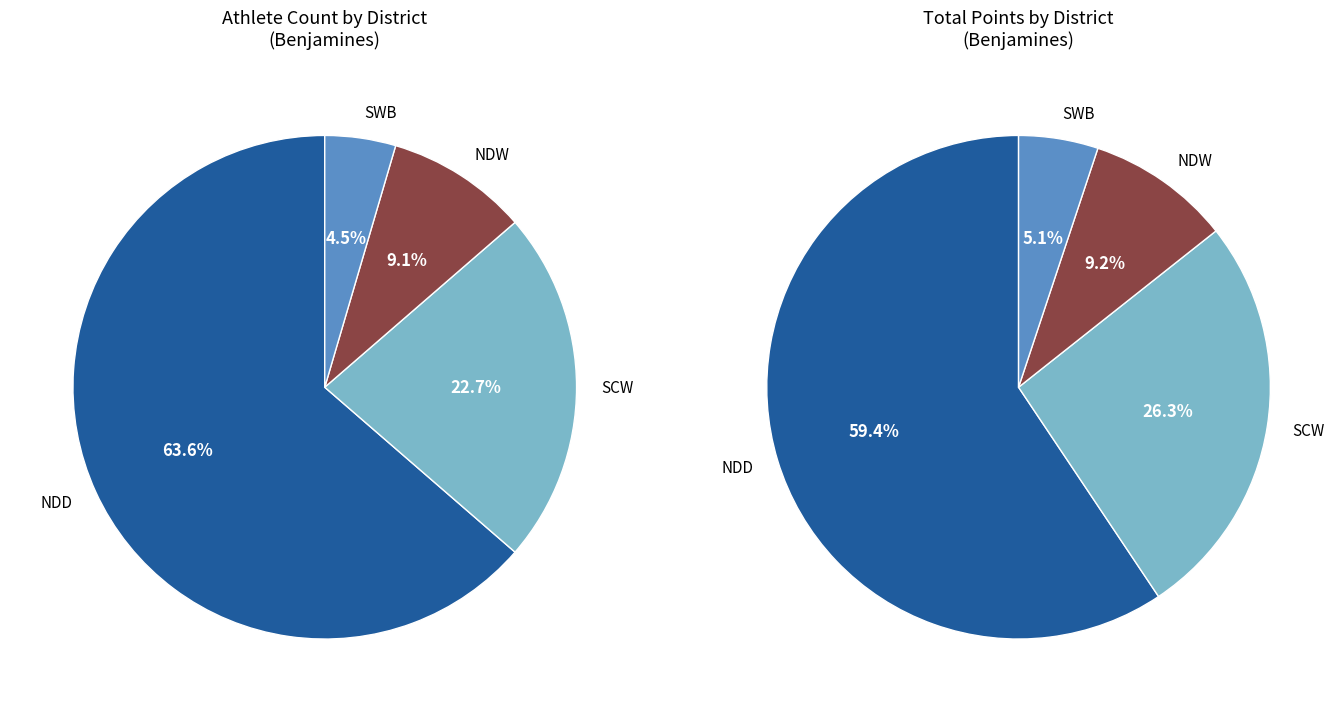

To the nearest percent, what percentage of the pie is SWB?

5%